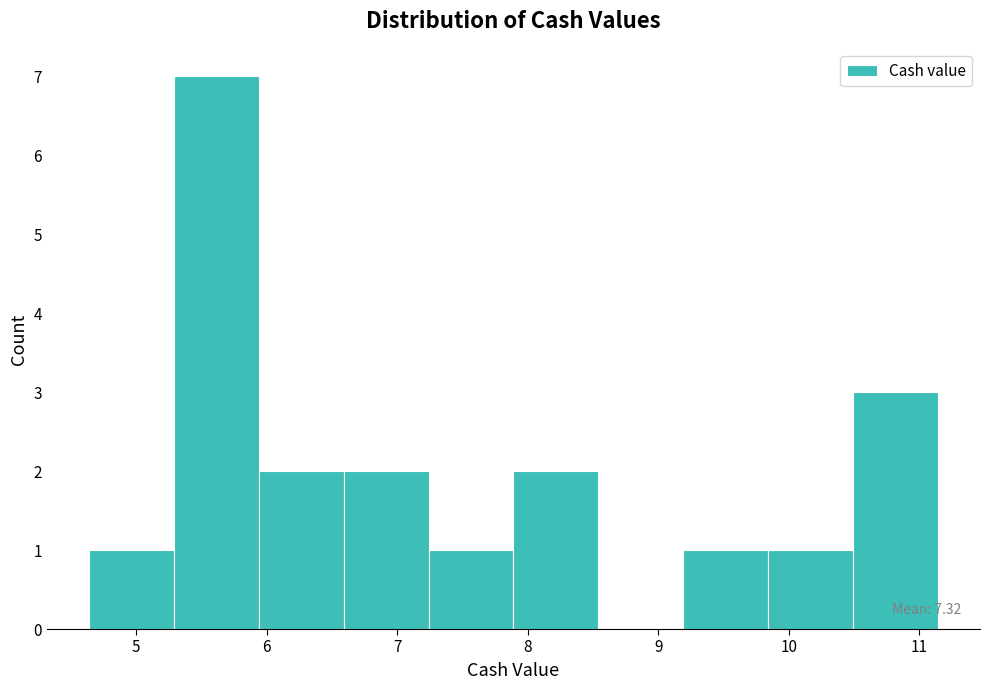

Which range on the x-axis has the tallest bar?

5.29 to 5.94